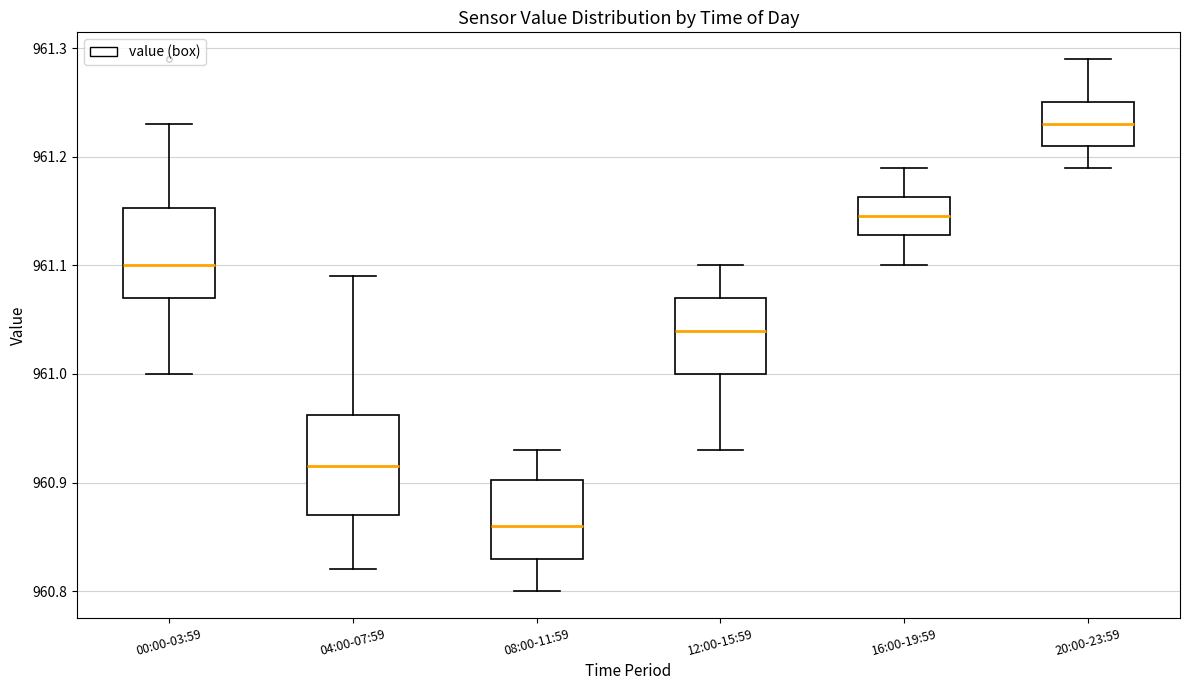

Which box is the tallest, from its lower edge to its upper edge?

04:00-07:59